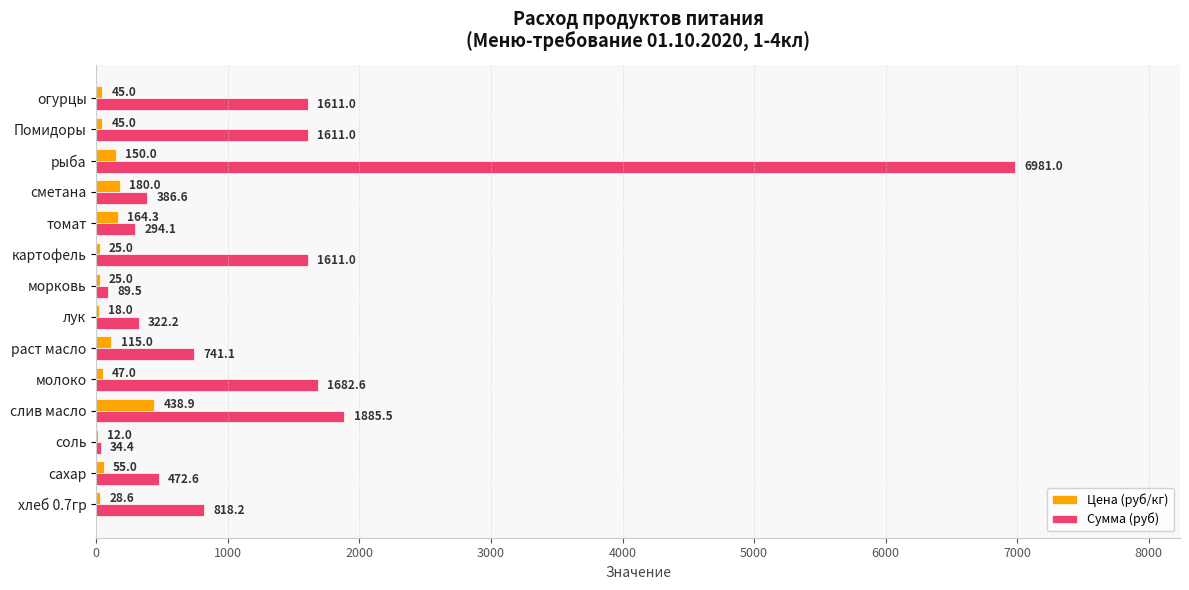

What is the greatest value displayed?

6981.0